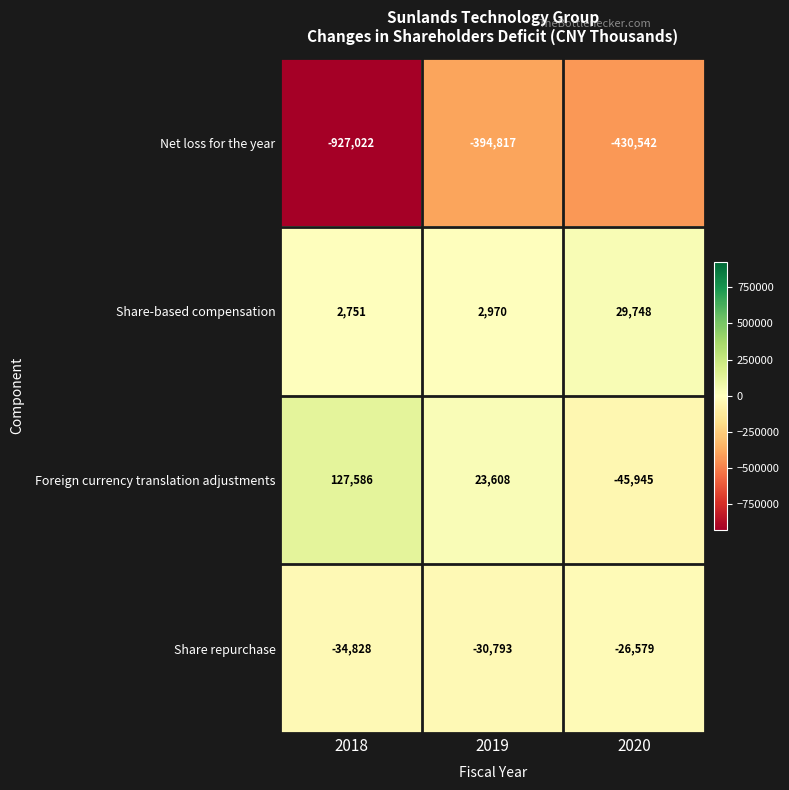

At which label does Net loss for the year reach its peak?

2019